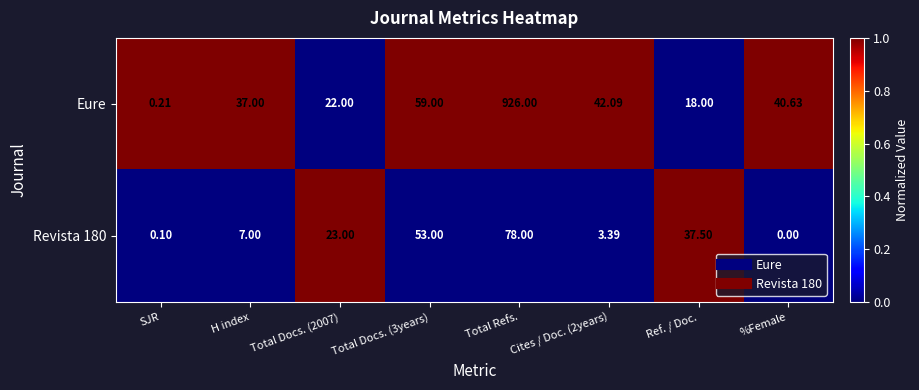

List the series in order of their peak value, lowest first.

Revista 180, Eure